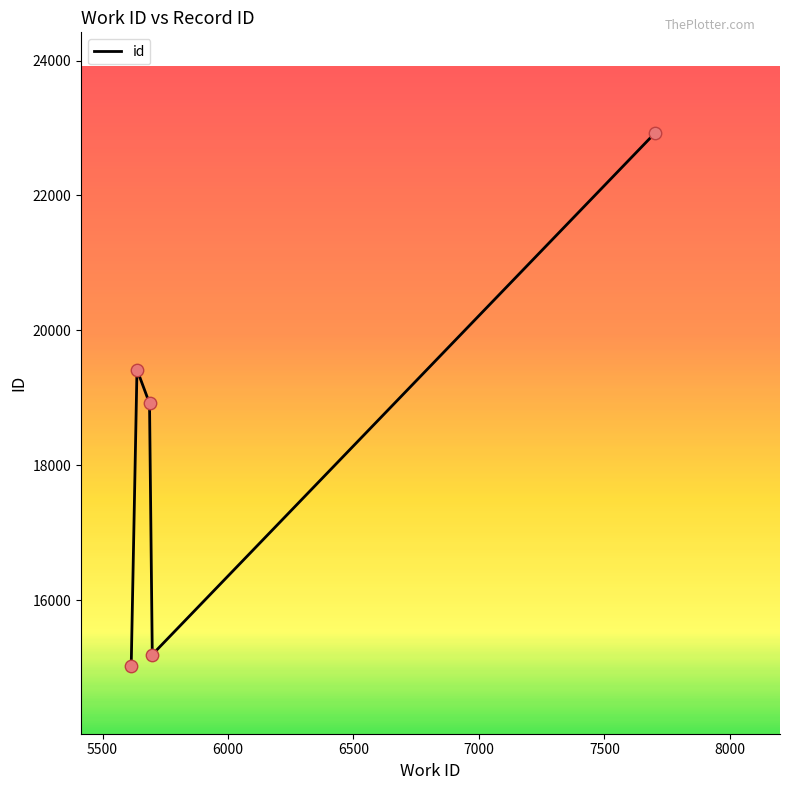

True or false: the data has more than 0 interior local peaks.

True